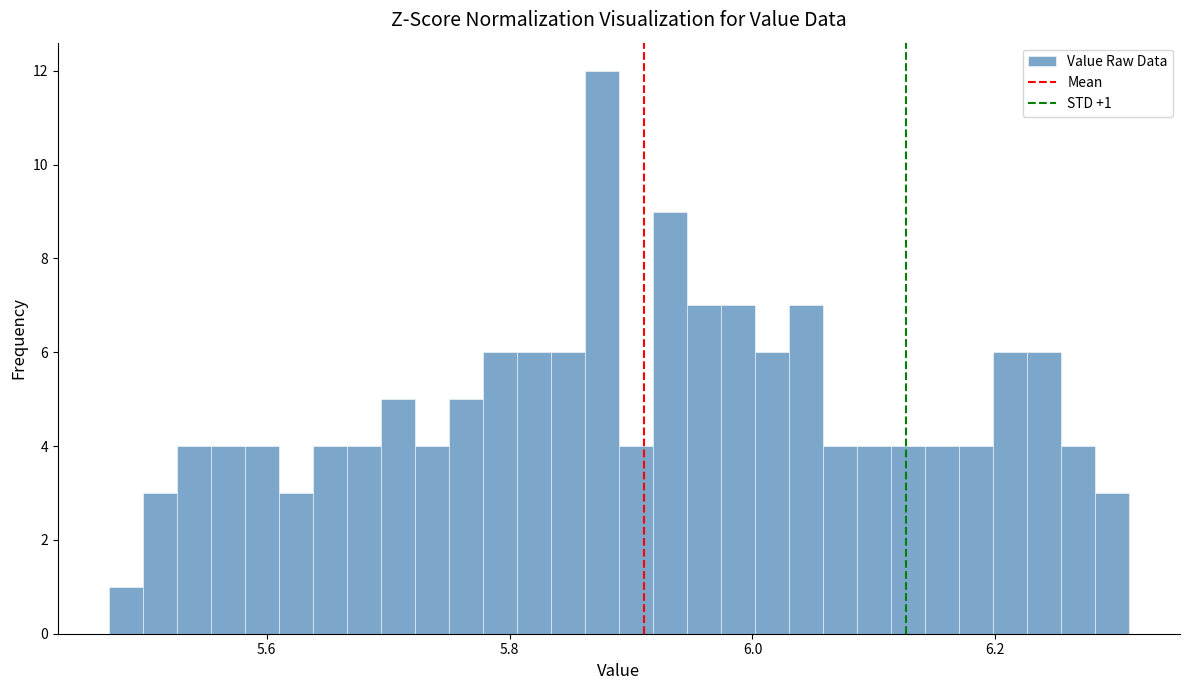

Around what value on the x-axis is the tallest bar? Give the approximate position of its centre, as read against the axis.

5.88